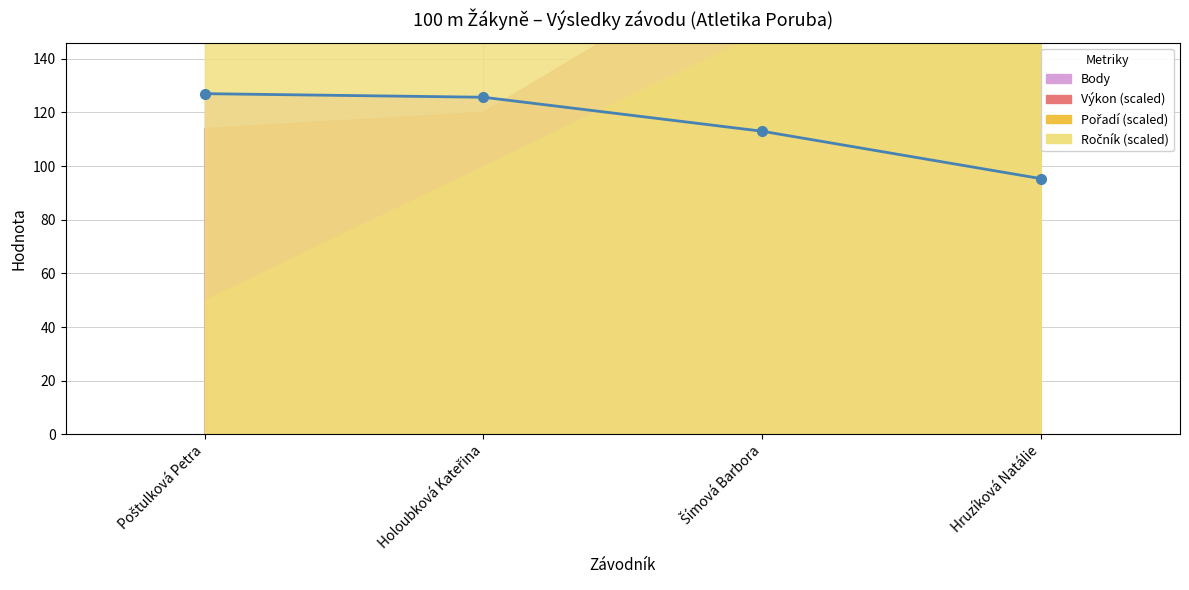

Where does the data first go above 125?

Poštulková Petra